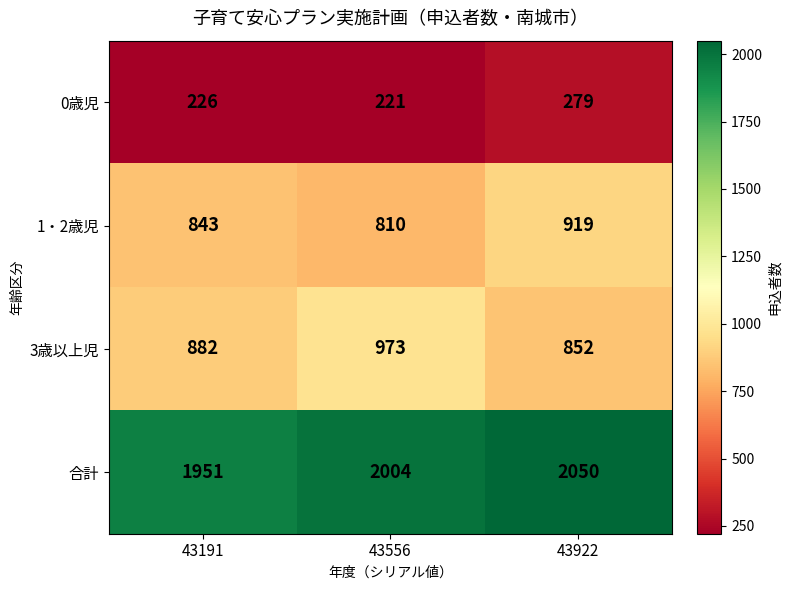

Reading left to right, what are all the values shown in this chart?

0歳児: 226	221	279
1・2歳児: 843	810	919
3歳以上児: 882	973	852
合計: 1951	2004	2050